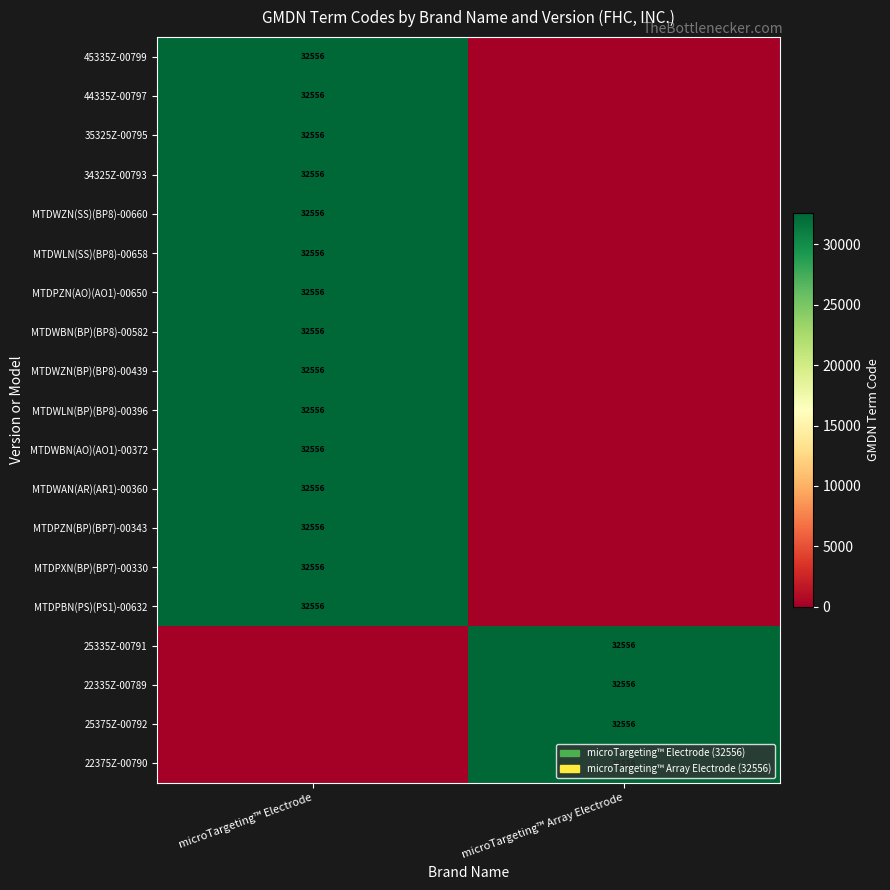

True or false: 44335Z-00797 has a value of 14077 at microTargeting™ Electrode.

False